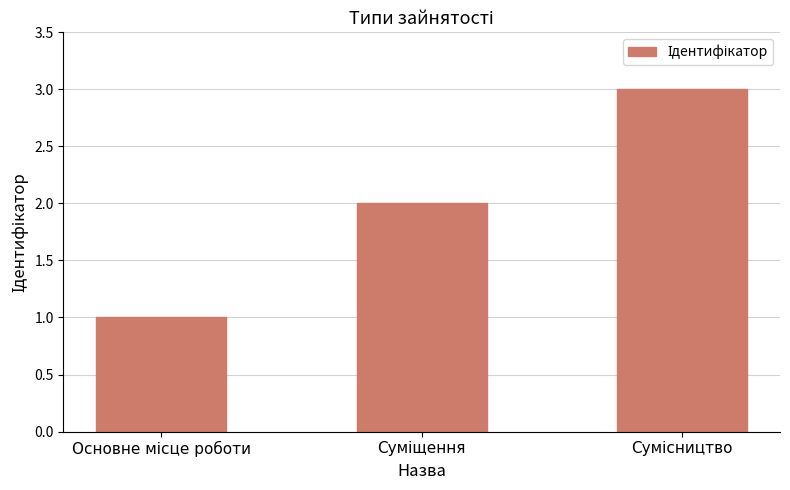

What is the greatest value displayed?

3